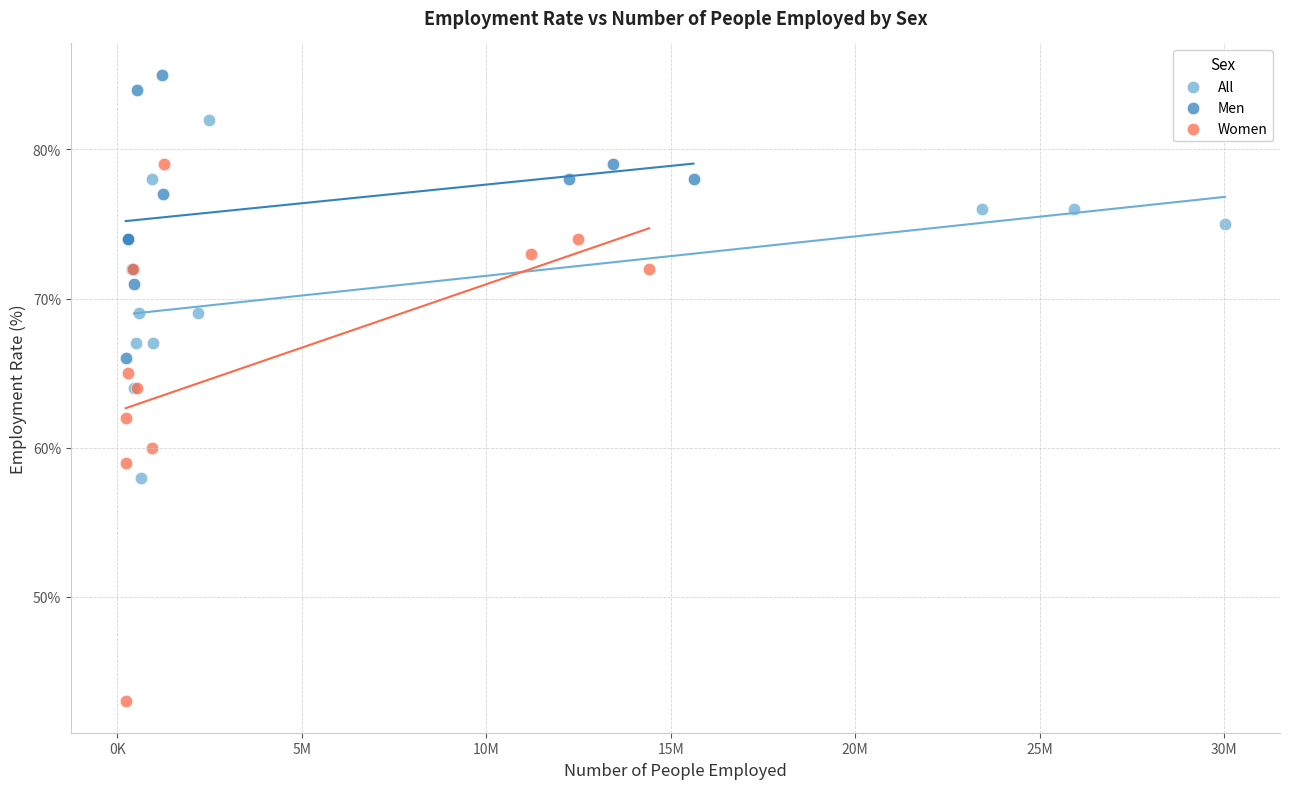

Which series contains the highest Y value?

Men